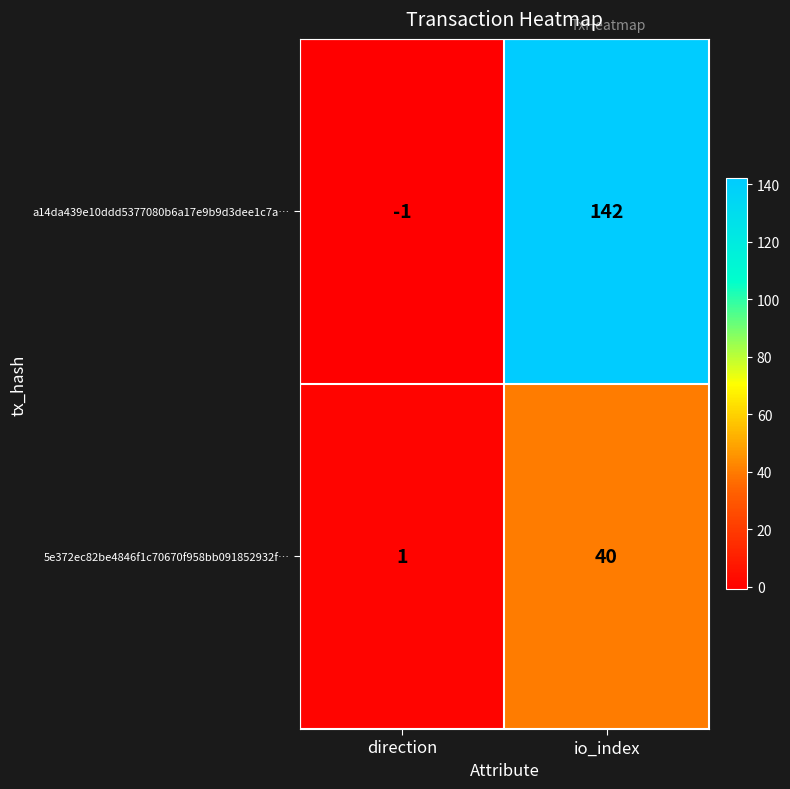

How many series are shown in this chart?

2